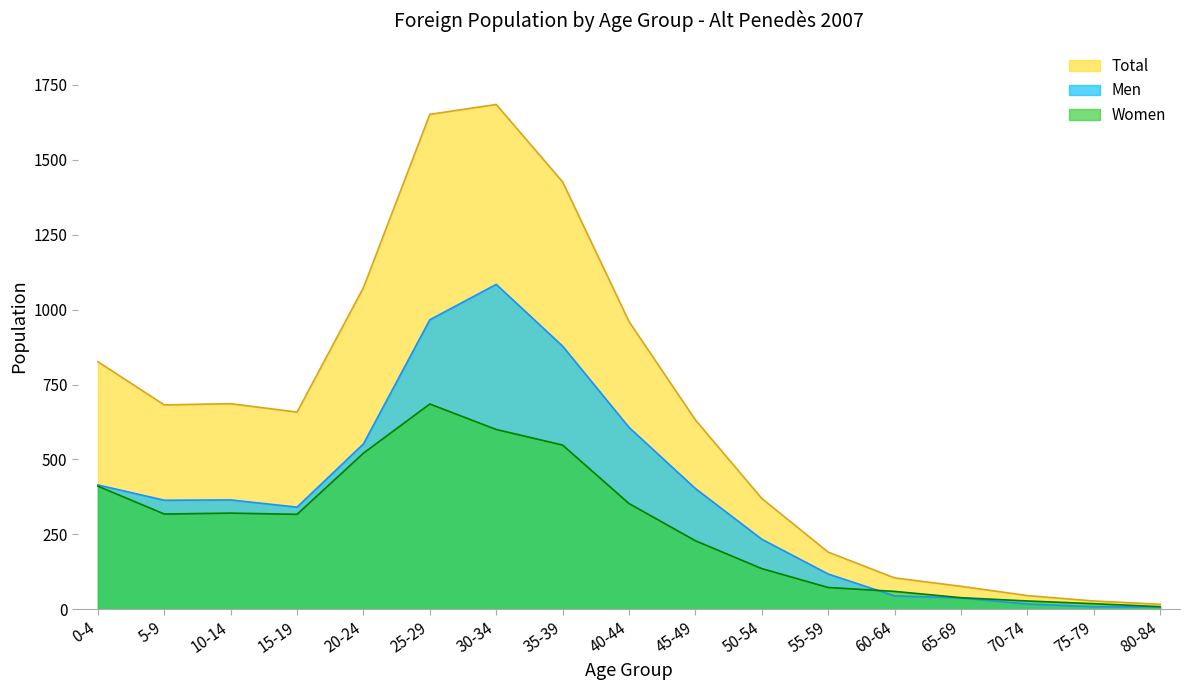

At how many categories does at least one series exceed 1495?

2